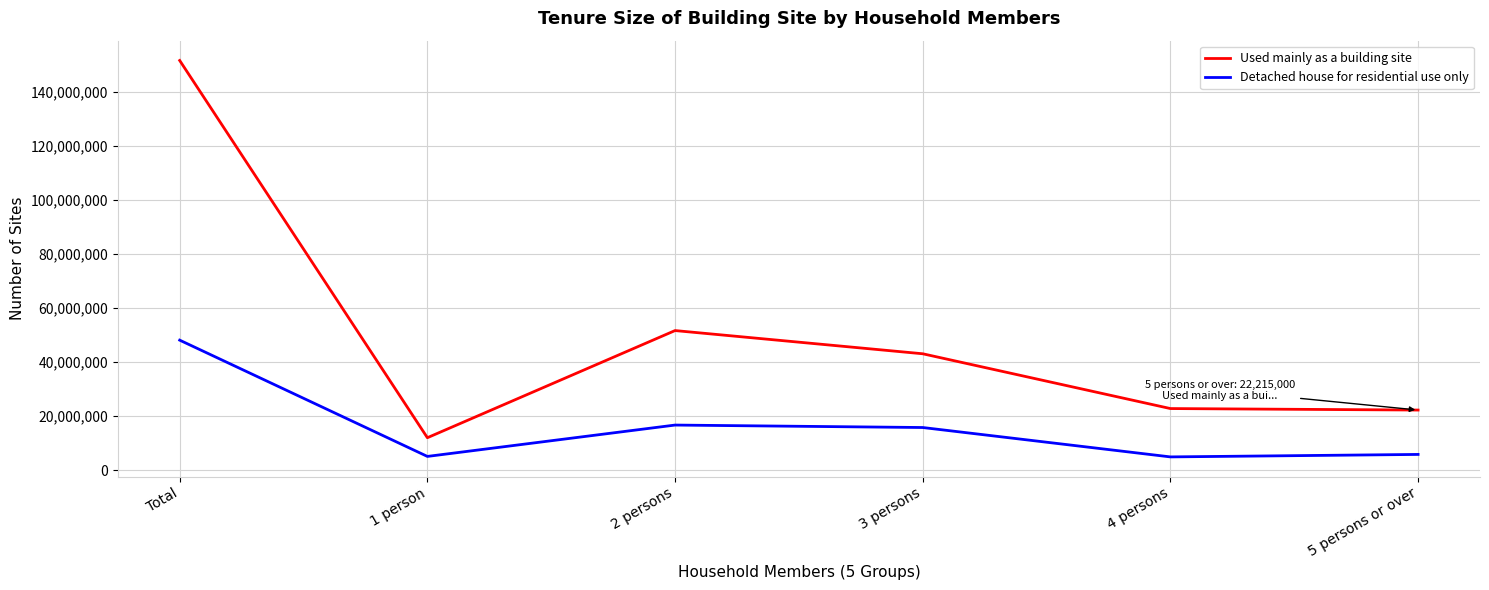

Does the chart display data point markers on the line(s)?

No